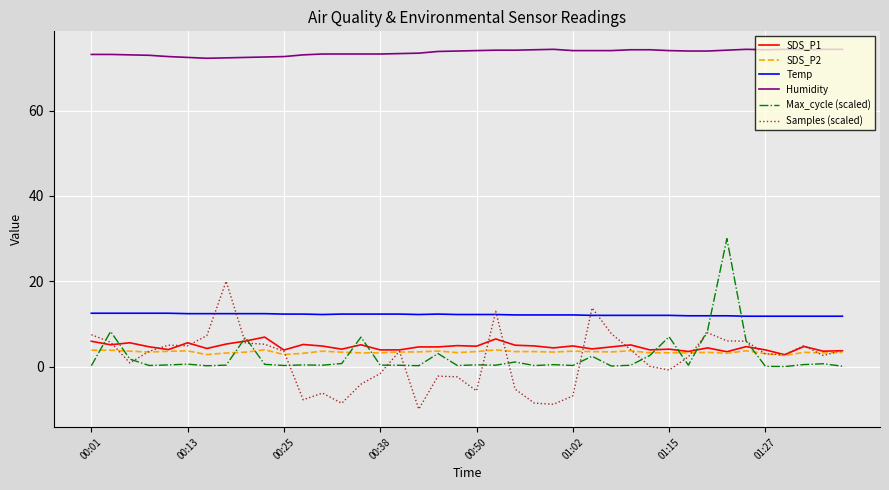

What is the smallest value displayed?

-10.0